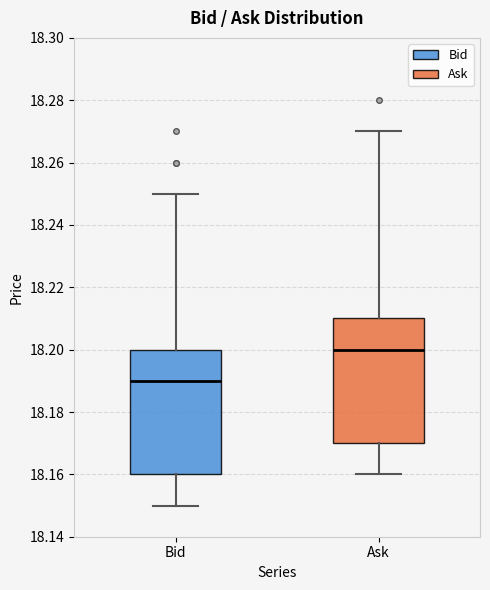

Which box has the lowest median line?

Bid